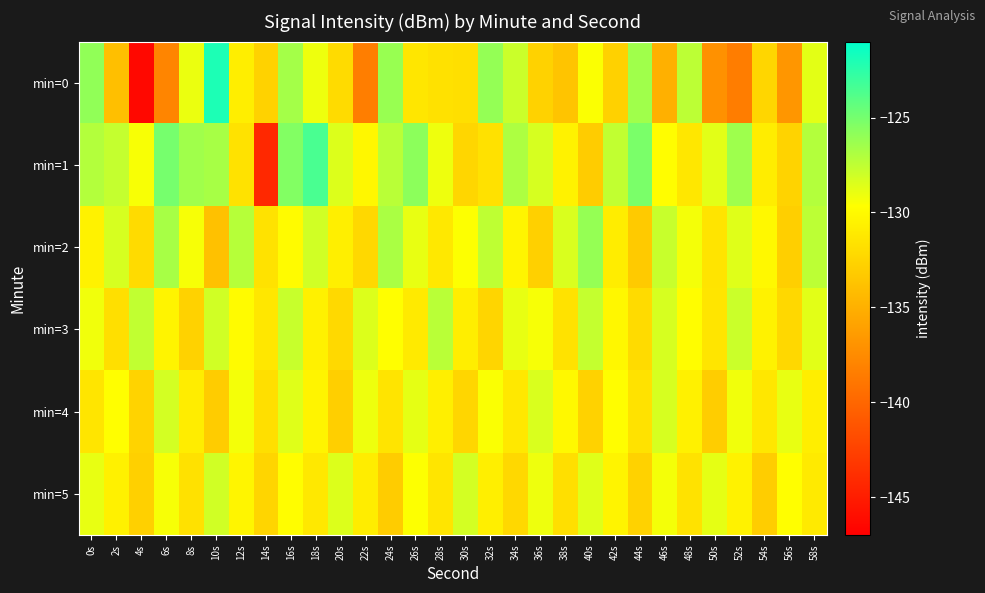

How many categories are shown in the chart?

30